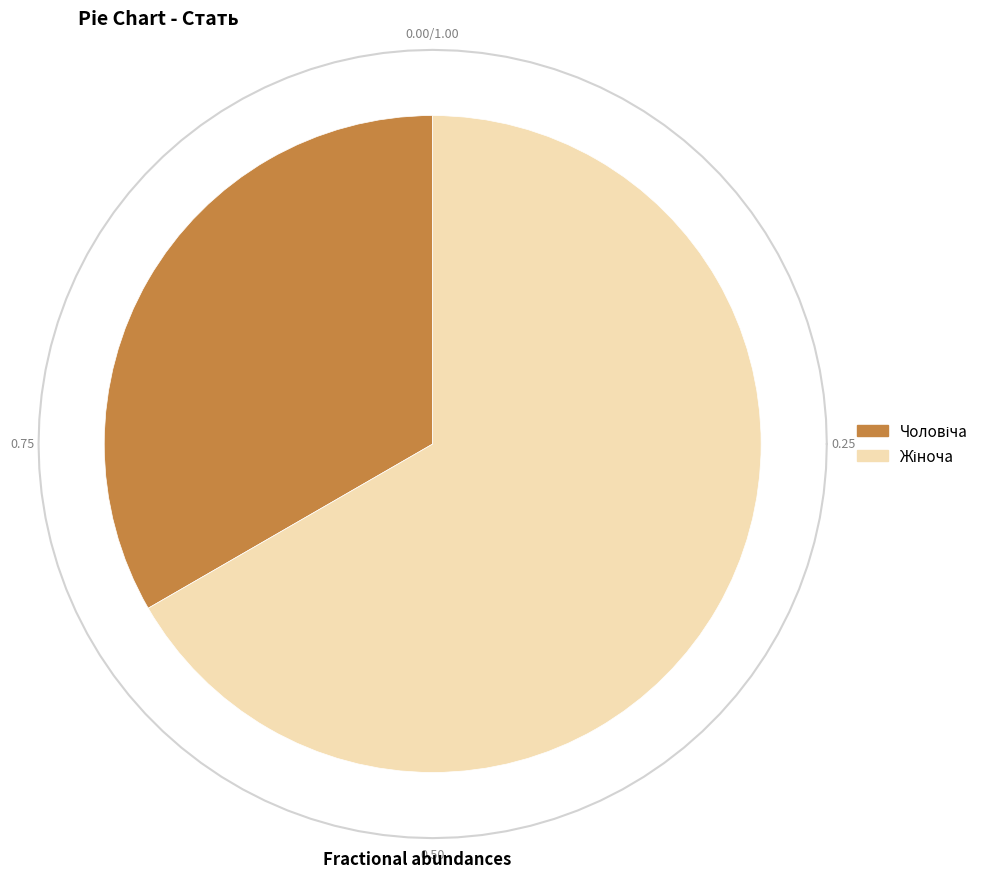

What is the smallest slice in the pie chart?

Чоловіча